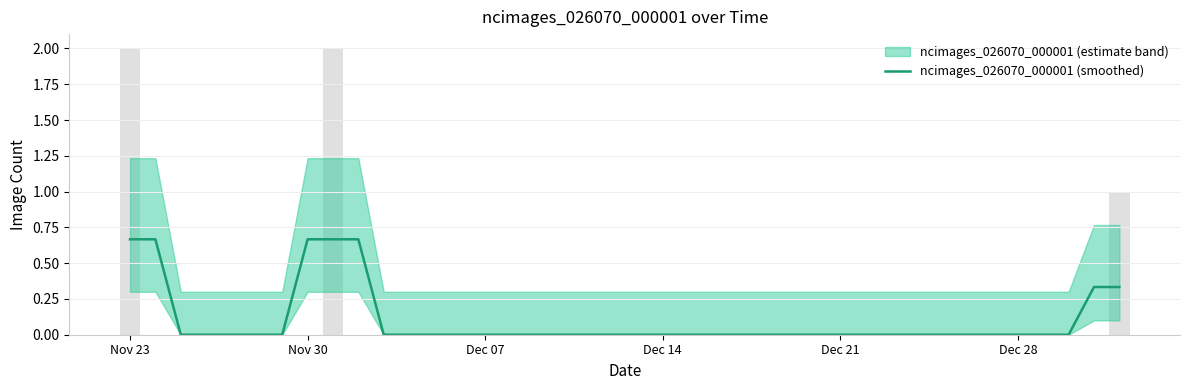

Reading left to right, transcribe all the data shown in this chart.

0.7	0.7	0.0	0.0	0.0	0.0	0.0	0.7	0.7	0.7	0.0	0.0	0.0	0.0	0.0	0.0	0.0	0.0	0.0	0.0	0.0	0.0	0.0	0.0	0.0	0.0	0.0	0.0	0.0	0.0	0.0	0.0	0.0	0.0	0.0	0.0	0.0	0.0	0.3	0.3